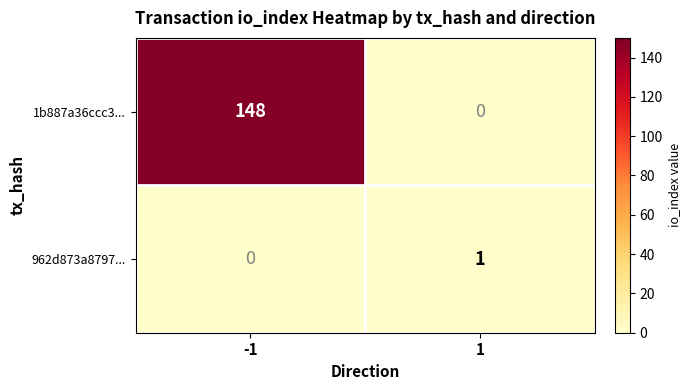

Is it true that 1b887a36ccc3... equals 67 at -1?

False